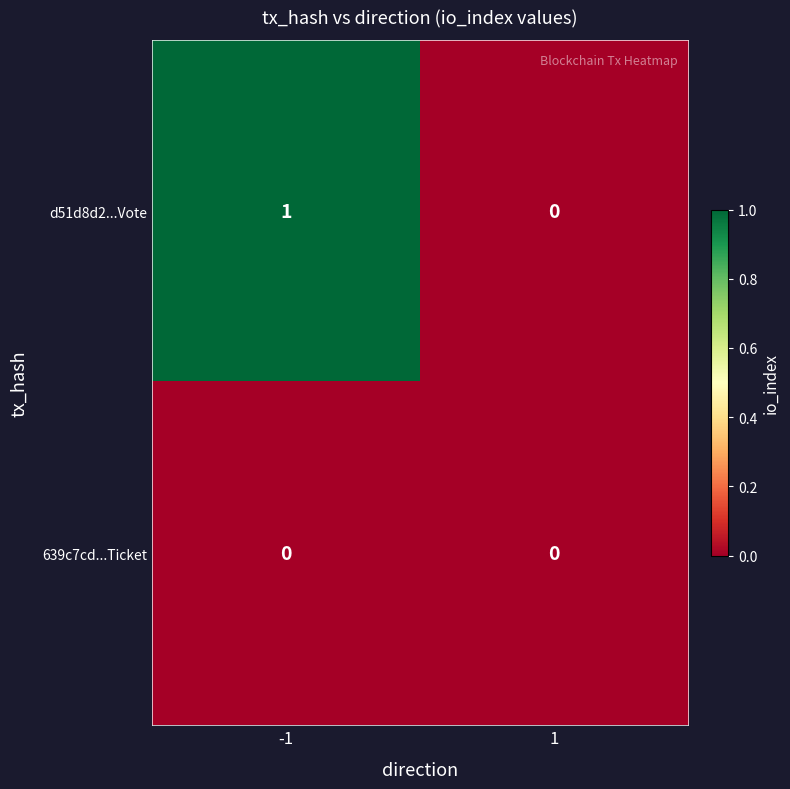

Reading left to right, what are all the values shown in this chart?

d51d8d2...Vote: 1	0
639c7cd...Ticket: 0	0